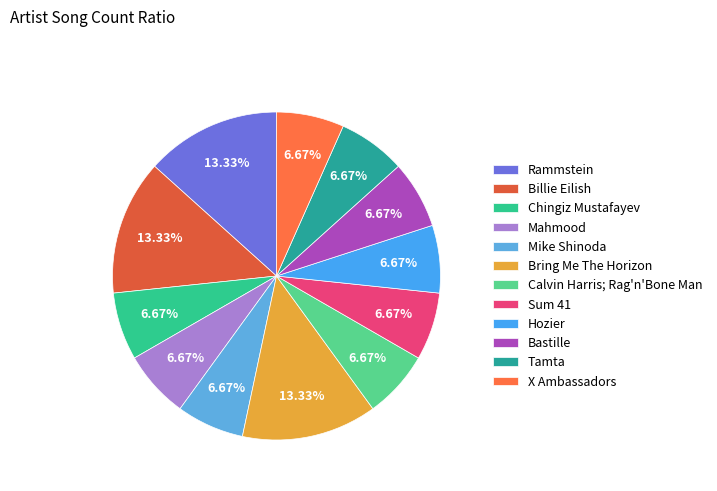

To the nearest percent, what portion does Sum 41 represent?

7%